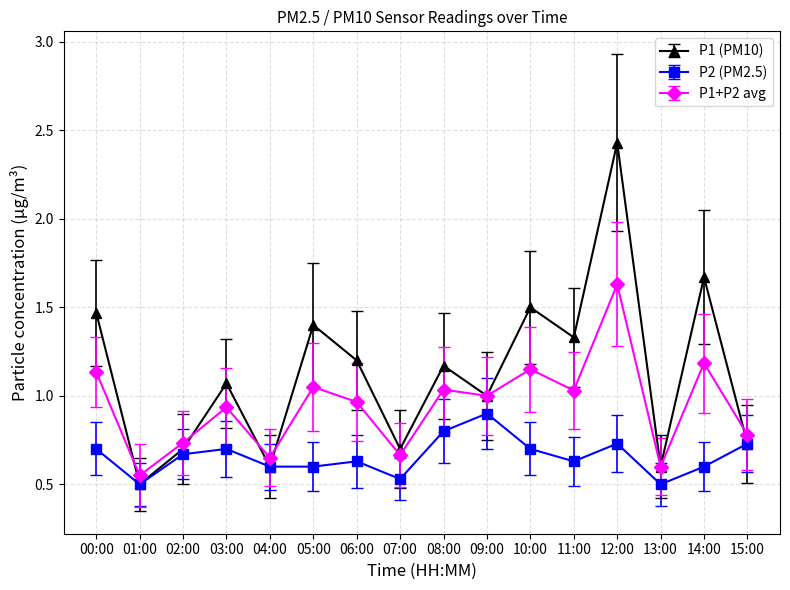

The value of P1 (PM10) at 15:00 is 1.0. True or false?

False